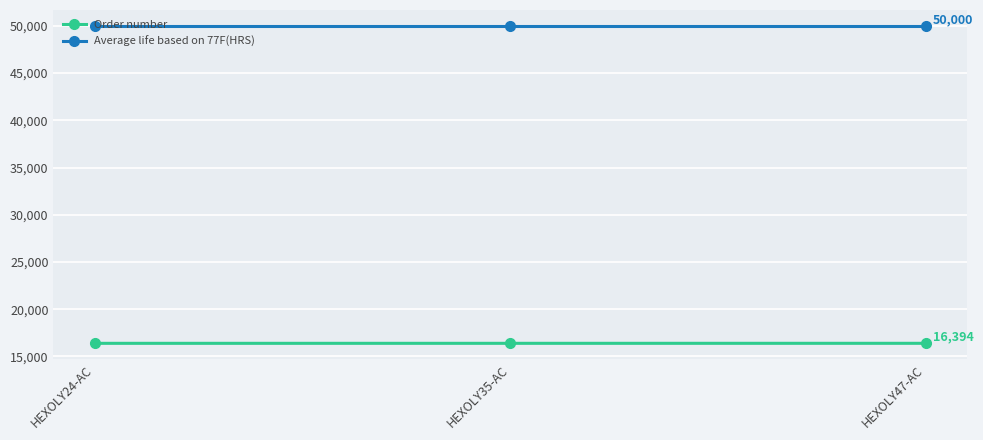

Count the number of data series in this chart.

2